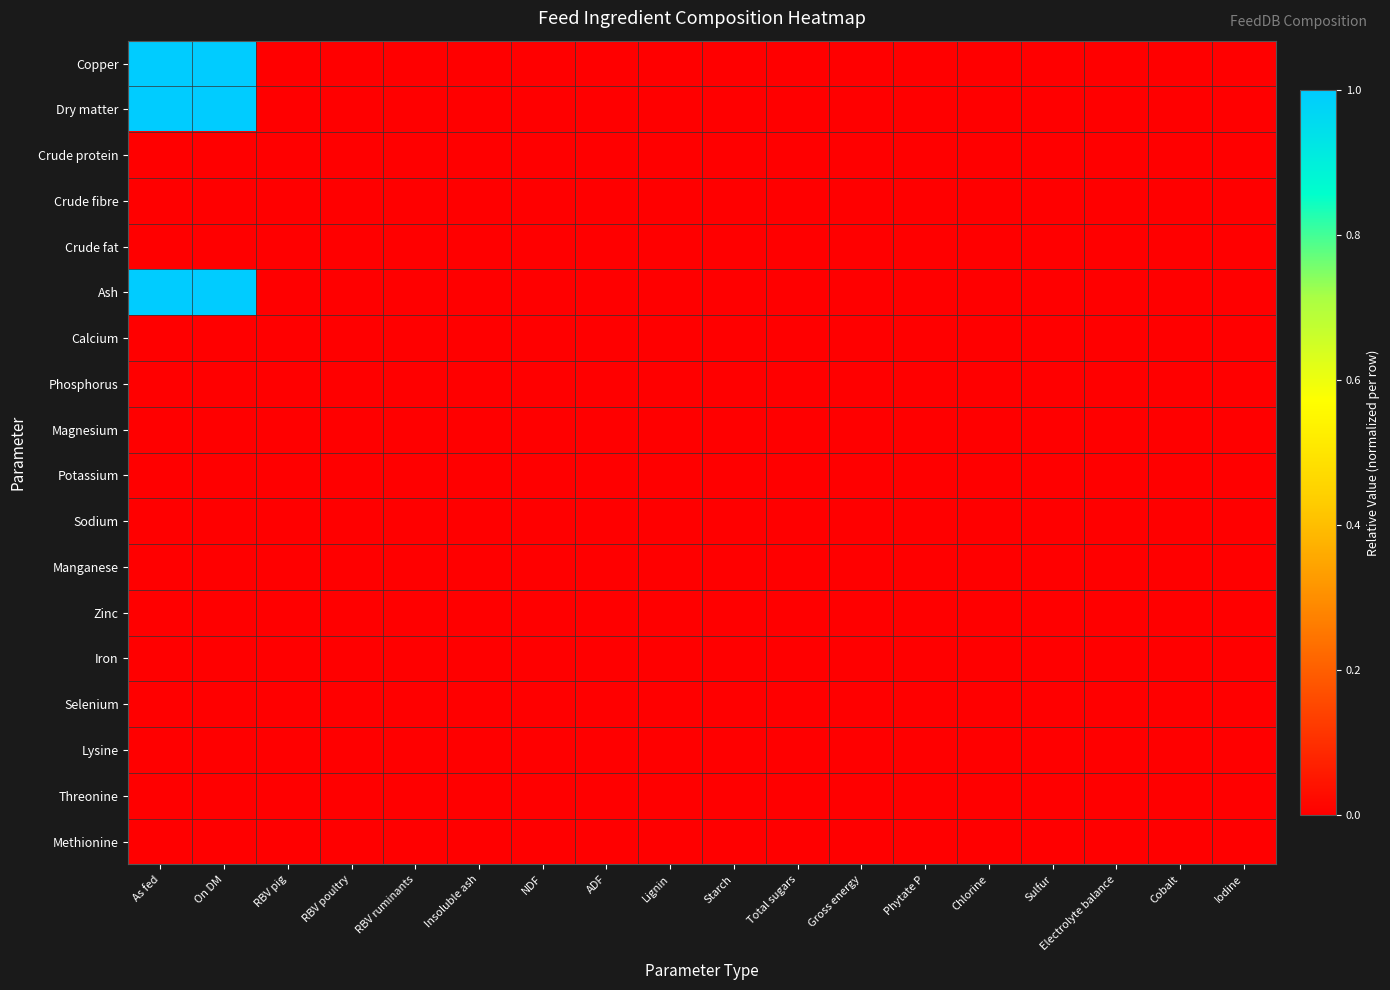

Reading left to right, transcribe all the data shown in this chart.

Copper: As fed=1.0	On DM=1.0	RBV pig=0.0	RBV poultry=0.0	RBV ruminants=0.0	Insoluble ash=0.0	NDF=0.0	ADF=0.0	Lignin=0.0	Starch=0.0	Total sugars=0.0	Gross energy=0.0	Phytate P=0.0	Chlorine=0.0	Sulfur=0.0	Electrolyte balance=0.0	Cobalt=0.0	Iodine=0.0
Dry matter: As fed=1.0	On DM=1.0	RBV pig=0.0	RBV poultry=0.0	RBV ruminants=0.0	Insoluble ash=0.0	NDF=0.0	ADF=0.0	Lignin=0.0	Starch=0.0	Total sugars=0.0	Gross energy=0.0	Phytate P=0.0	Chlorine=0.0	Sulfur=0.0	Electrolyte balance=0.0	Cobalt=0.0	Iodine=0.0
Crude protein: As fed=0.0	On DM=0.0	RBV pig=0.0	RBV poultry=0.0	RBV ruminants=0.0	Insoluble ash=0.0	NDF=0.0	ADF=0.0	Lignin=0.0	Starch=0.0	Total sugars=0.0	Gross energy=0.0	Phytate P=0.0	Chlorine=0.0	Sulfur=0.0	Electrolyte balance=0.0	Cobalt=0.0	Iodine=0.0
Crude fibre: As fed=0.0	On DM=0.0	RBV pig=0.0	RBV poultry=0.0	RBV ruminants=0.0	Insoluble ash=0.0	NDF=0.0	ADF=0.0	Lignin=0.0	Starch=0.0	Total sugars=0.0	Gross energy=0.0	Phytate P=0.0	Chlorine=0.0	Sulfur=0.0	Electrolyte balance=0.0	Cobalt=0.0	Iodine=0.0
Crude fat: As fed=0.0	On DM=0.0	RBV pig=0.0	RBV poultry=0.0	RBV ruminants=0.0	Insoluble ash=0.0	NDF=0.0	ADF=0.0	Lignin=0.0	Starch=0.0	Total sugars=0.0	Gross energy=0.0	Phytate P=0.0	Chlorine=0.0	Sulfur=0.0	Electrolyte balance=0.0	Cobalt=0.0	Iodine=0.0
Ash: As fed=1.0	On DM=1.0	RBV pig=0.0	RBV poultry=0.0	RBV ruminants=0.0	Insoluble ash=0.0	NDF=0.0	ADF=0.0	Lignin=0.0	Starch=0.0	Total sugars=0.0	Gross energy=0.0	Phytate P=0.0	Chlorine=0.0	Sulfur=0.0	Electrolyte balance=0.0	Cobalt=0.0	Iodine=0.0
Calcium: As fed=0.0	On DM=0.0	RBV pig=0.0	RBV poultry=0.0	RBV ruminants=0.0	Insoluble ash=0.0	NDF=0.0	ADF=0.0	Lignin=0.0	Starch=0.0	Total sugars=0.0	Gross energy=0.0	Phytate P=0.0	Chlorine=0.0	Sulfur=0.0	Electrolyte balance=0.0	Cobalt=0.0	Iodine=0.0
Phosphorus: As fed=0.0	On DM=0.0	RBV pig=0.0	RBV poultry=0.0	RBV ruminants=0.0	Insoluble ash=0.0	NDF=0.0	ADF=0.0	Lignin=0.0	Starch=0.0	Total sugars=0.0	Gross energy=0.0	Phytate P=0.0	Chlorine=0.0	Sulfur=0.0	Electrolyte balance=0.0	Cobalt=0.0	Iodine=0.0
Magnesium: As fed=0.0	On DM=0.0	RBV pig=0.0	RBV poultry=0.0	RBV ruminants=0.0	Insoluble ash=0.0	NDF=0.0	ADF=0.0	Lignin=0.0	Starch=0.0	Total sugars=0.0	Gross energy=0.0	Phytate P=0.0	Chlorine=0.0	Sulfur=0.0	Electrolyte balance=0.0	Cobalt=0.0	Iodine=0.0
Potassium: As fed=0.0	On DM=0.0	RBV pig=0.0	RBV poultry=0.0	RBV ruminants=0.0	Insoluble ash=0.0	NDF=0.0	ADF=0.0	Lignin=0.0	Starch=0.0	Total sugars=0.0	Gross energy=0.0	Phytate P=0.0	Chlorine=0.0	Sulfur=0.0	Electrolyte balance=0.0	Cobalt=0.0	Iodine=0.0
Sodium: As fed=0.0	On DM=0.0	RBV pig=0.0	RBV poultry=0.0	RBV ruminants=0.0	Insoluble ash=0.0	NDF=0.0	ADF=0.0	Lignin=0.0	Starch=0.0	Total sugars=0.0	Gross energy=0.0	Phytate P=0.0	Chlorine=0.0	Sulfur=0.0	Electrolyte balance=0.0	Cobalt=0.0	Iodine=0.0
Manganese: As fed=0.0	On DM=0.0	RBV pig=0.0	RBV poultry=0.0	RBV ruminants=0.0	Insoluble ash=0.0	NDF=0.0	ADF=0.0	Lignin=0.0	Starch=0.0	Total sugars=0.0	Gross energy=0.0	Phytate P=0.0	Chlorine=0.0	Sulfur=0.0	Electrolyte balance=0.0	Cobalt=0.0	Iodine=0.0
Zinc: As fed=0.0	On DM=0.0	RBV pig=0.0	RBV poultry=0.0	RBV ruminants=0.0	Insoluble ash=0.0	NDF=0.0	ADF=0.0	Lignin=0.0	Starch=0.0	Total sugars=0.0	Gross energy=0.0	Phytate P=0.0	Chlorine=0.0	Sulfur=0.0	Electrolyte balance=0.0	Cobalt=0.0	Iodine=0.0
Iron: As fed=0.0	On DM=0.0	RBV pig=0.0	RBV poultry=0.0	RBV ruminants=0.0	Insoluble ash=0.0	NDF=0.0	ADF=0.0	Lignin=0.0	Starch=0.0	Total sugars=0.0	Gross energy=0.0	Phytate P=0.0	Chlorine=0.0	Sulfur=0.0	Electrolyte balance=0.0	Cobalt=0.0	Iodine=0.0
Selenium: As fed=0.0	On DM=0.0	RBV pig=0.0	RBV poultry=0.0	RBV ruminants=0.0	Insoluble ash=0.0	NDF=0.0	ADF=0.0	Lignin=0.0	Starch=0.0	Total sugars=0.0	Gross energy=0.0	Phytate P=0.0	Chlorine=0.0	Sulfur=0.0	Electrolyte balance=0.0	Cobalt=0.0	Iodine=0.0
Lysine: As fed=0.0	On DM=0.0	RBV pig=0.0	RBV poultry=0.0	RBV ruminants=0.0	Insoluble ash=0.0	NDF=0.0	ADF=0.0	Lignin=0.0	Starch=0.0	Total sugars=0.0	Gross energy=0.0	Phytate P=0.0	Chlorine=0.0	Sulfur=0.0	Electrolyte balance=0.0	Cobalt=0.0	Iodine=0.0
Threonine: As fed=0.0	On DM=0.0	RBV pig=0.0	RBV poultry=0.0	RBV ruminants=0.0	Insoluble ash=0.0	NDF=0.0	ADF=0.0	Lignin=0.0	Starch=0.0	Total sugars=0.0	Gross energy=0.0	Phytate P=0.0	Chlorine=0.0	Sulfur=0.0	Electrolyte balance=0.0	Cobalt=0.0	Iodine=0.0
Methionine: As fed=0.0	On DM=0.0	RBV pig=0.0	RBV poultry=0.0	RBV ruminants=0.0	Insoluble ash=0.0	NDF=0.0	ADF=0.0	Lignin=0.0	Starch=0.0	Total sugars=0.0	Gross energy=0.0	Phytate P=0.0	Chlorine=0.0	Sulfur=0.0	Electrolyte balance=0.0	Cobalt=0.0	Iodine=0.0